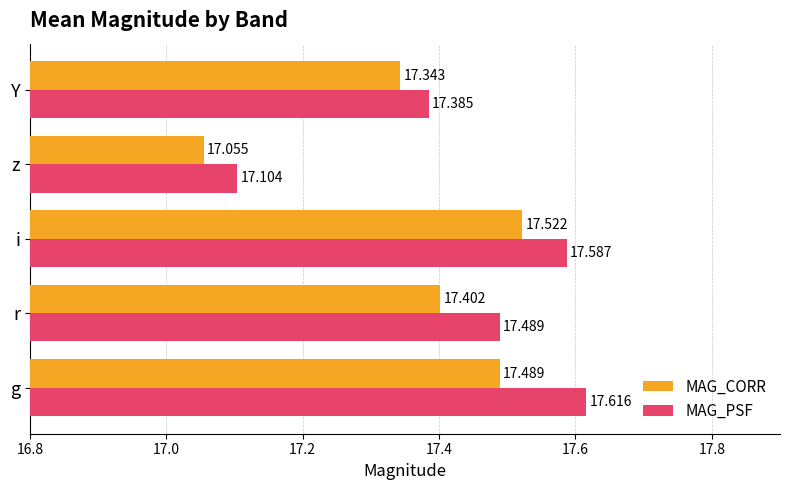

At which label does MAG_PSF reach its peak?

g